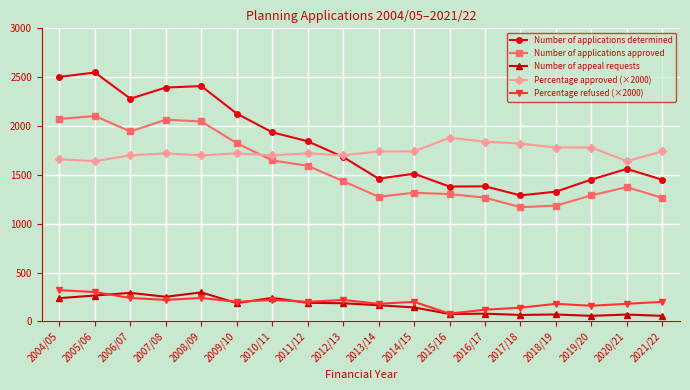

In Number of appeal requests, how many points are higher than both neighbors (excluding endpoints)?

6